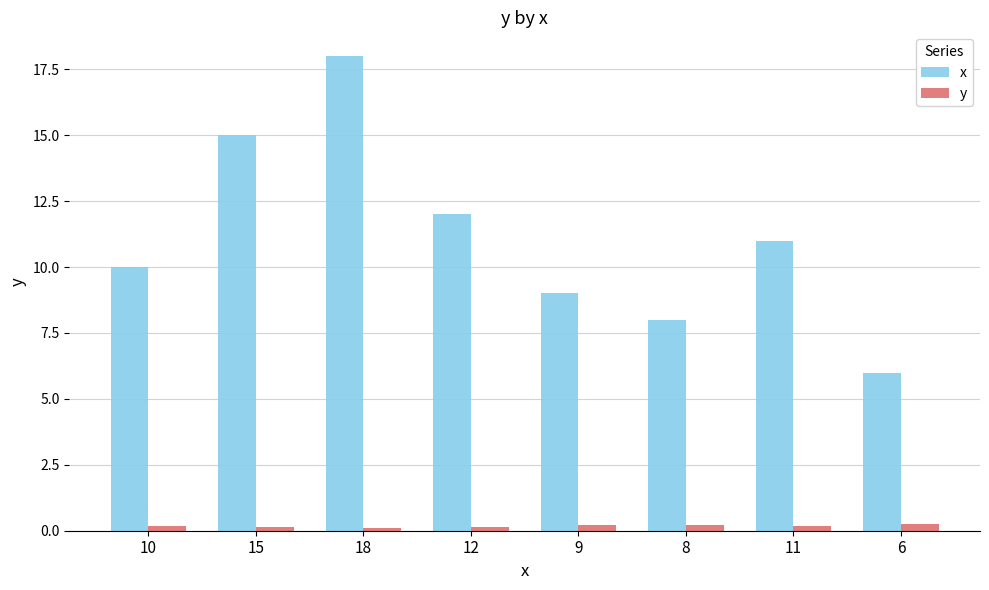

What position from the left is 11?

7